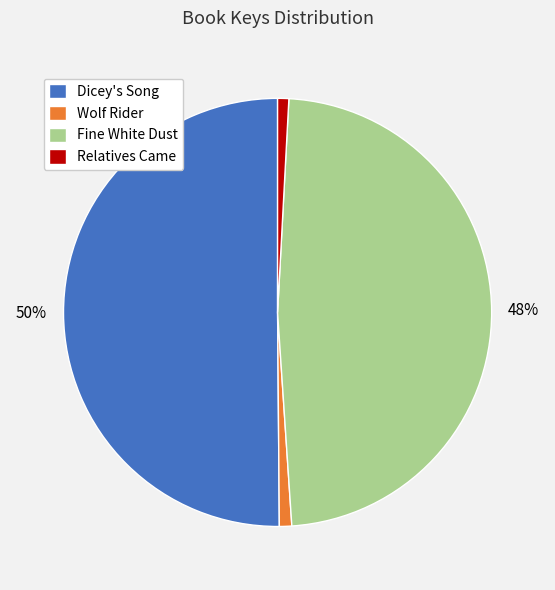

What percentage is the Fine White Dust slice, to the nearest percent?

48%